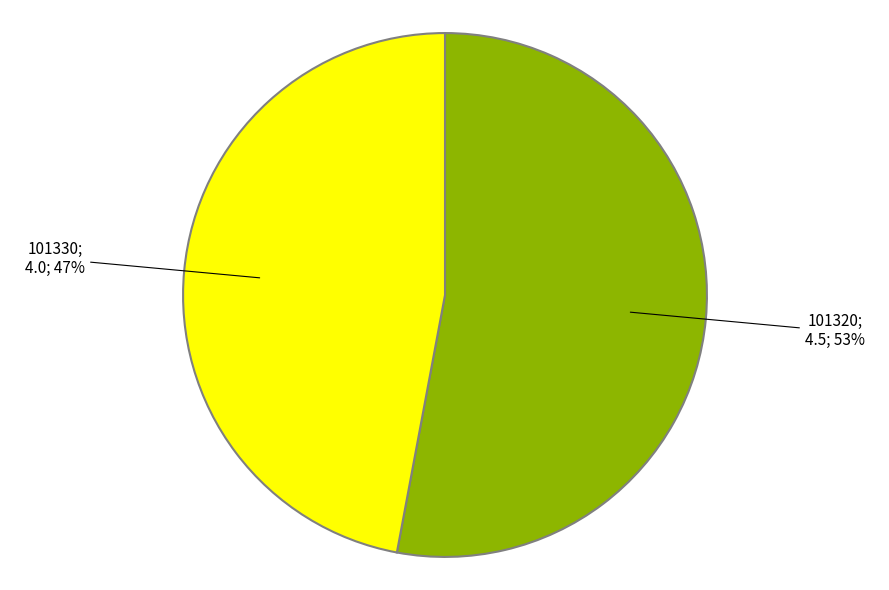

Does any single category account for the majority?

Yes